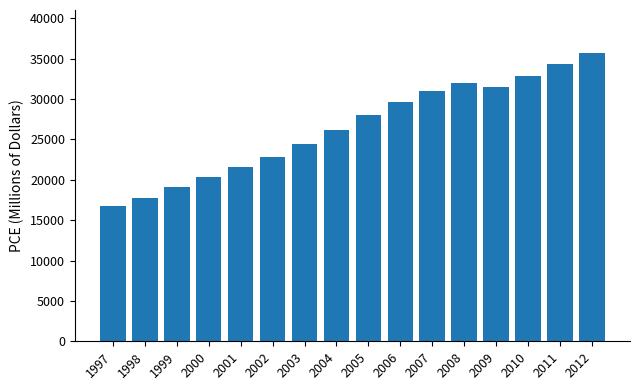

Reading right to left, list all the values displayed in this chart.

2012=35671	2011=34390	2010=32841	2009=31484	2008=31927	2007=30951	2006=29639	2005=27983	2004=26198	2003=24465	2002=22854	2001=21619	2000=20402	1999=19138	1998=17764	1997=16771